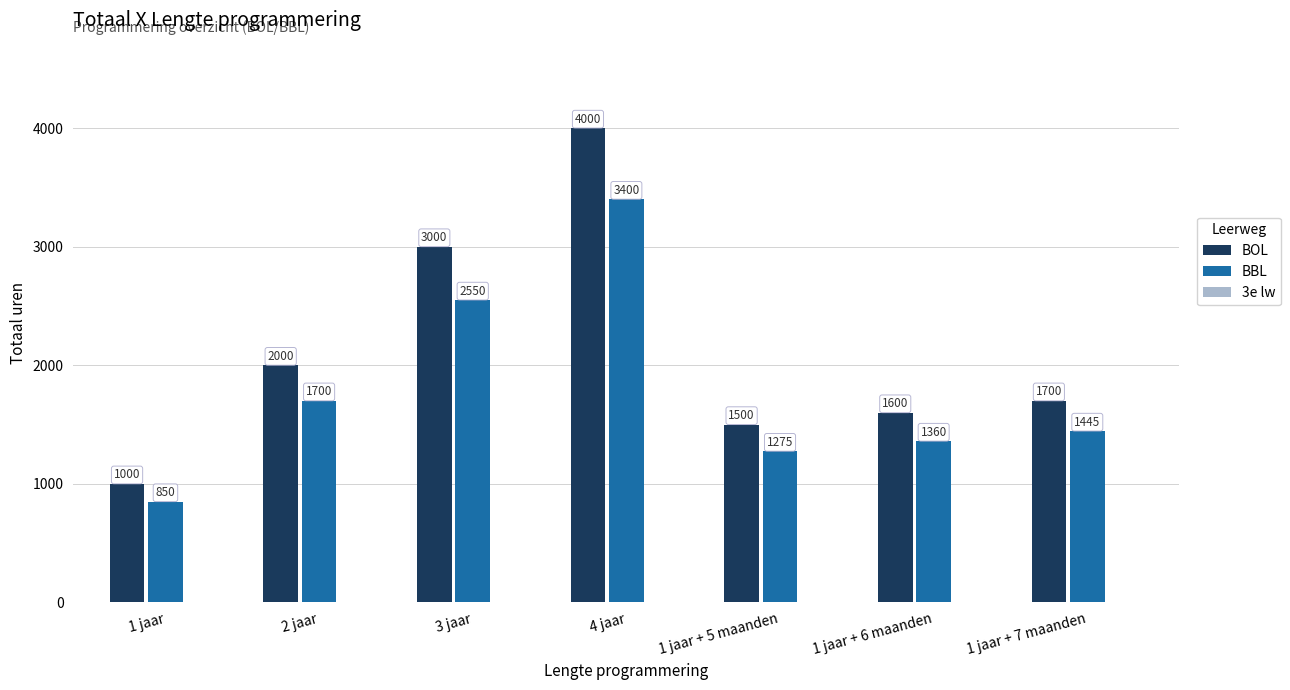

Which label corresponds to the largest value in the chart?

4 jaar